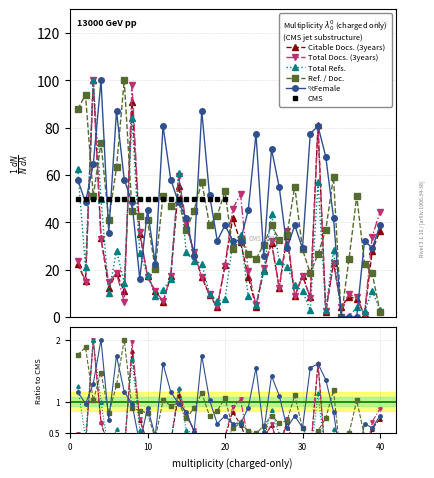

Where is the first local maximum for Ref. / Doc.?

2